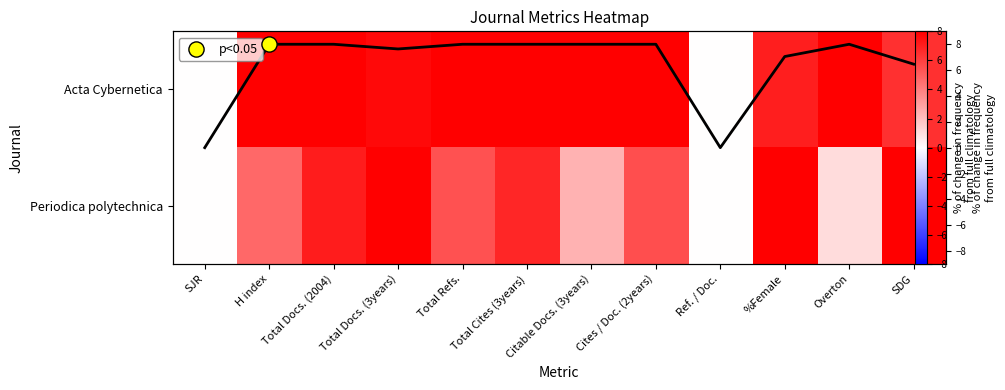

List the labels in order of Acta Cybernetica value, largest first.

H index, Total Docs. (2004), Total Refs., Total Cites (3years), Citable Docs. (3years), Cites / Doc. (2years), Overton, Total Docs. (3years), %Female, SDG, SJR, Ref. / Doc.